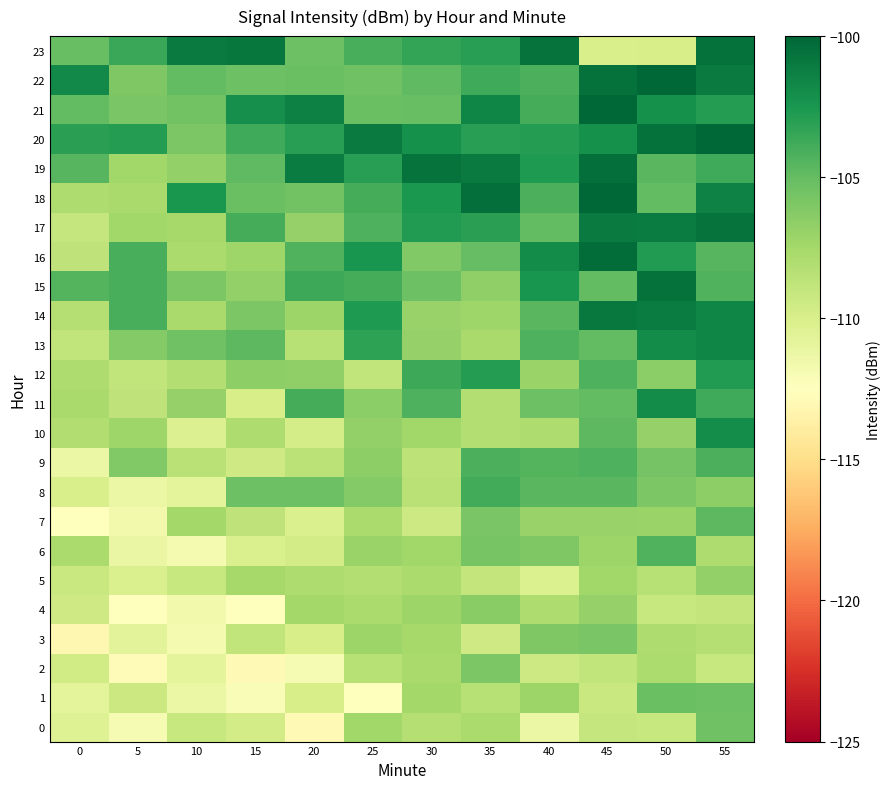

Reading left to right, extract all data points from this chart.

0: 0=-110.4	5=-112.0	10=-109.1	15=-109.7	20=-113.0	25=-107.3	30=-108.3	35=-107.7	40=-111.3	45=-109.0	50=-109.1	55=-105.4
1: 0=-110.8	5=-109.4	10=-111.3	15=-112.2	20=-109.9	25=-112.5	30=-107.5	35=-108.3	40=-107.2	45=-109.3	50=-105.2	55=-105.3
2: 0=-109.6	5=-112.8	10=-110.8	15=-113.0	20=-111.9	25=-108.4	30=-107.7	35=-106.0	40=-109.4	45=-108.8	50=-107.9	55=-109.2
3: 0=-113.2	5=-110.7	10=-111.9	15=-108.8	20=-109.9	25=-107.1	30=-107.6	35=-109.5	40=-106.1	45=-105.9	50=-108.0	55=-108.2
4: 0=-109.5	5=-112.4	10=-111.7	15=-112.5	20=-107.4	25=-107.8	30=-107.2	35=-106.4	40=-107.9	45=-106.9	50=-109.1	55=-108.9
5: 0=-109.3	5=-110.1	10=-109.1	15=-107.6	20=-108.0	25=-108.1	30=-107.7	35=-108.9	40=-110.2	45=-107.4	50=-108.3	55=-106.8
6: 0=-107.8	5=-111.1	10=-111.8	15=-110.1	20=-109.7	25=-107.1	30=-107.4	35=-105.7	40=-106.0	45=-107.2	50=-104.4	55=-107.9
7: 0=-112.4	5=-111.7	10=-107.5	15=-108.7	20=-110.1	25=-107.7	30=-109.5	35=-105.8	40=-107.0	45=-107.0	50=-107.1	55=-104.8
8: 0=-110.0	5=-111.3	10=-110.8	15=-105.4	20=-105.3	25=-106.2	30=-108.4	35=-103.9	40=-104.6	45=-104.6	50=-105.9	55=-106.6
9: 0=-111.3	5=-106.1	10=-108.4	15=-109.6	20=-108.6	25=-106.6	30=-108.6	35=-104.2	40=-104.4	45=-104.3	50=-105.6	55=-104.1
10: 0=-108.0	5=-107.3	10=-110.3	15=-107.9	20=-109.8	25=-106.7	30=-107.4	35=-108.1	40=-108.0	45=-104.7	50=-106.9	55=-102.0
11: 0=-107.7	5=-108.7	10=-106.9	15=-109.9	20=-104.0	25=-106.5	30=-104.3	35=-108.1	40=-105.3	45=-105.0	50=-101.9	55=-103.7
12: 0=-108.0	5=-108.9	10=-108.1	15=-106.6	20=-106.7	25=-108.9	30=-103.7	35=-102.9	40=-107.1	45=-104.2	50=-106.5	55=-102.8
13: 0=-108.8	5=-106.2	10=-105.4	15=-104.8	20=-108.4	25=-103.2	30=-106.9	35=-107.7	40=-104.2	45=-105.0	50=-101.9	55=-101.6
14: 0=-108.2	5=-104.0	10=-107.7	15=-105.9	20=-107.1	25=-102.7	30=-107.0	35=-107.3	40=-104.6	45=-100.9	50=-101.1	55=-101.6
15: 0=-104.4	5=-104.1	10=-105.9	15=-106.8	20=-103.7	25=-104.0	30=-105.4	35=-106.7	40=-102.4	45=-104.9	50=-100.5	55=-104.3
16: 0=-108.7	5=-104.1	10=-107.8	15=-107.3	20=-104.4	25=-102.4	30=-106.1	35=-105.0	40=-101.9	45=-100.3	50=-102.8	55=-104.6
17: 0=-109.0	5=-107.3	10=-107.6	15=-103.9	20=-106.9	25=-104.2	30=-102.7	35=-103.1	40=-105.0	45=-101.0	50=-101.2	55=-100.7
18: 0=-108.0	5=-107.6	10=-102.4	15=-105.3	20=-105.5	25=-104.0	30=-102.6	35=-100.5	40=-104.1	45=-99.9	50=-105.0	55=-101.4
19: 0=-104.6	5=-107.4	10=-106.8	15=-104.8	20=-101.1	25=-103.0	30=-100.6	35=-101.0	40=-102.7	45=-100.4	50=-104.6	55=-103.7
20: 0=-103.1	5=-102.9	10=-105.9	15=-103.8	20=-103.0	25=-101.0	30=-102.2	35=-103.0	40=-102.9	45=-102.2	50=-100.5	55=-98.8
21: 0=-105.0	5=-105.8	10=-105.5	15=-102.1	20=-101.3	25=-105.2	30=-105.1	35=-101.6	40=-103.9	45=-99.5	50=-102.2	55=-102.8
22: 0=-101.8	5=-106.0	10=-104.9	15=-105.3	20=-105.2	25=-105.4	30=-104.8	35=-103.8	40=-104.1	45=-100.5	50=-99.6	55=-101.0
23: 0=-105.1	5=-103.6	10=-101.0	15=-100.8	20=-105.3	25=-104.1	30=-103.4	35=-103.0	40=-100.7	45=-110.0	50=-109.9	55=-100.5